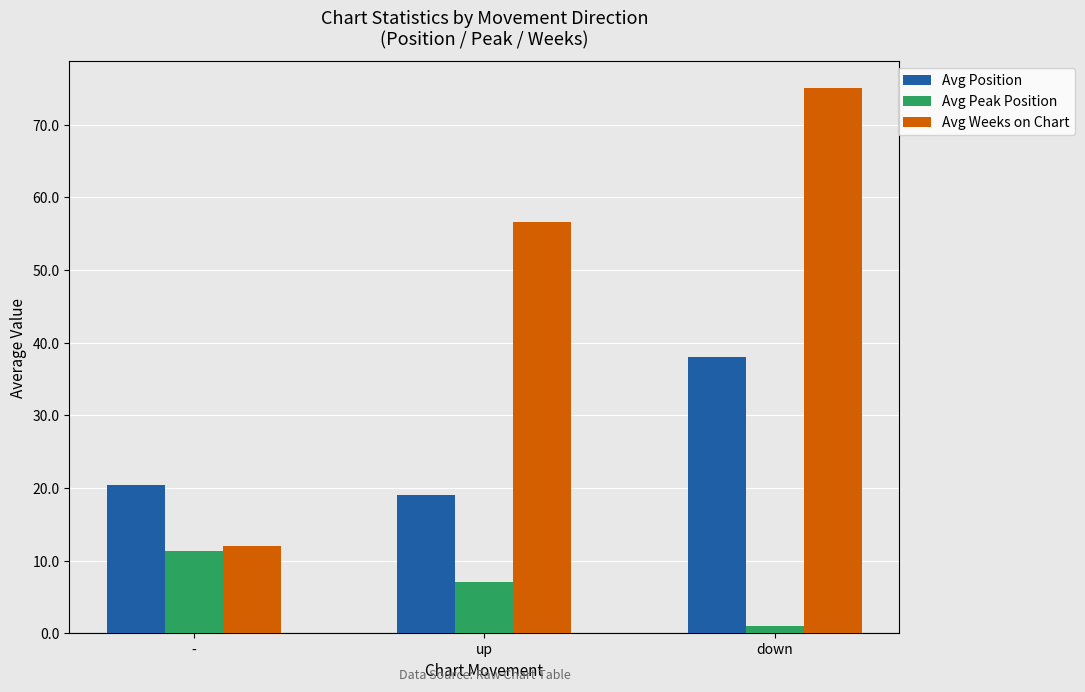

Does the chart contain any negative values?

No